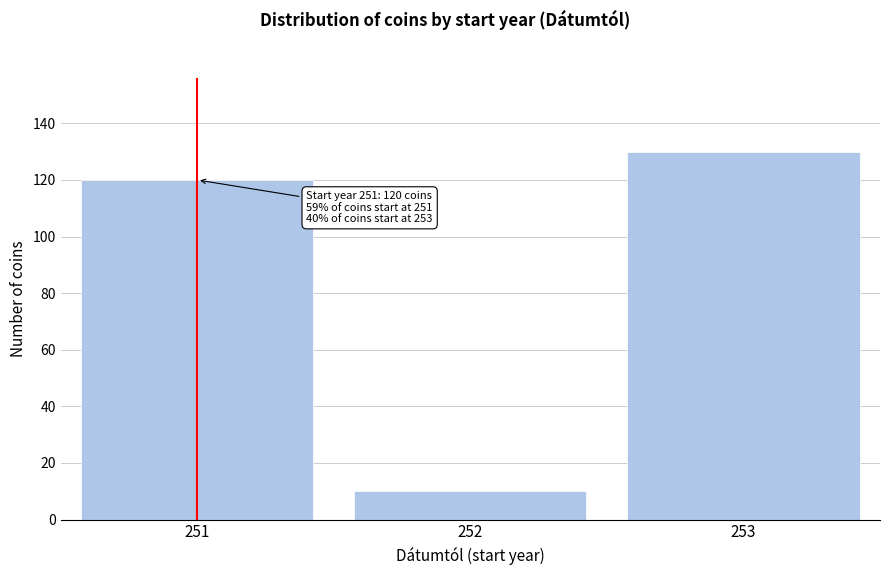

Reading right to left, transcribe all the data shown in this chart.

253=130	252=10	251=120